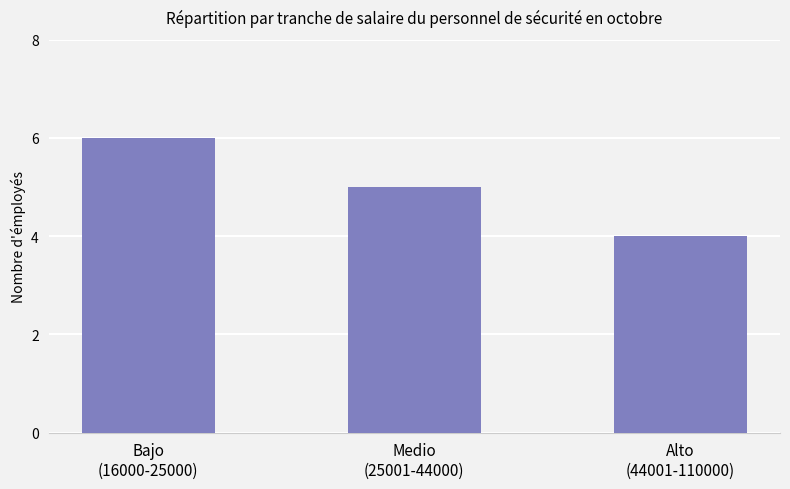

Reading left to right, extract all data points from this chart.

Bajo
(16000-25000)=6	Medio
(25001-44000)=5	Alto
(44001-110000)=4